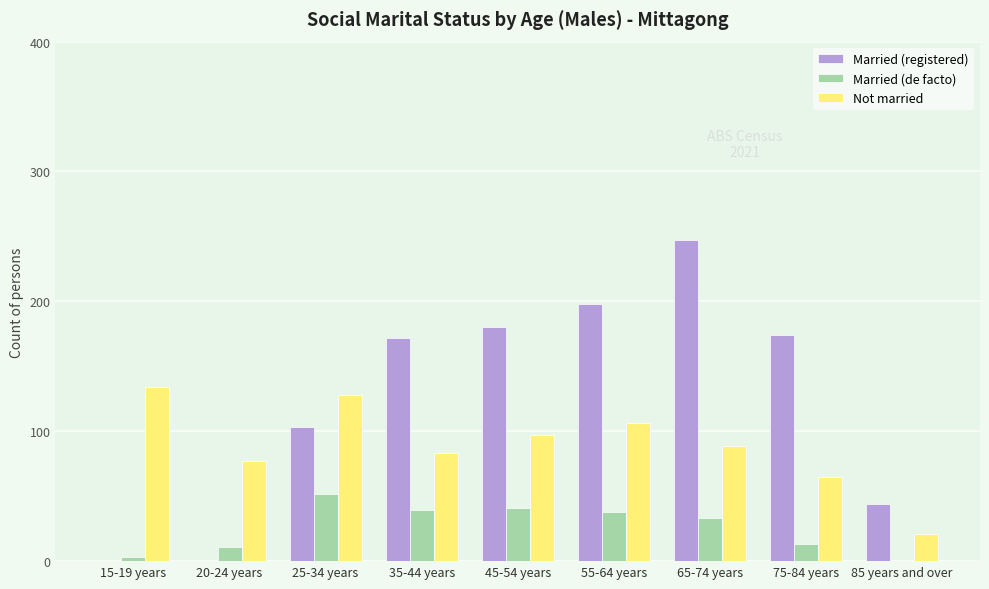

At which label does Not married reach its peak?

15-19 years